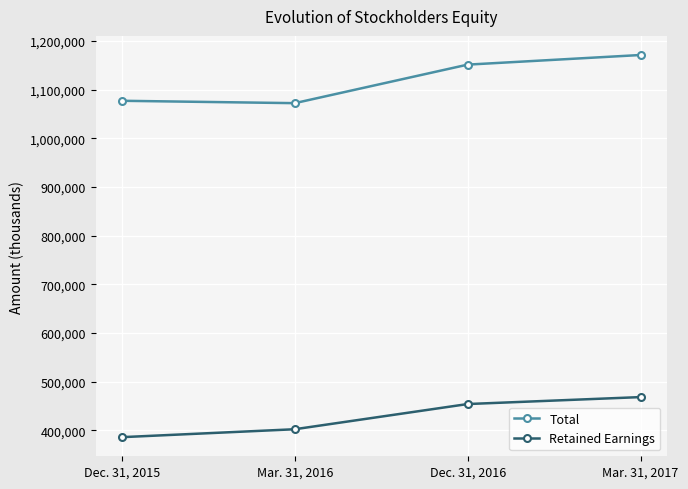

Reading left to right, list all the values displayed in this chart.

Total: Dec. 31, 2015=1076855	Mar. 31, 2016=1071984	Dec. 31, 2016=1151111	Mar. 31, 2017=1170889
Retained Earnings: Dec. 31, 2015=385987	Mar. 31, 2016=402265	Dec. 31, 2016=454034	Mar. 31, 2017=468309